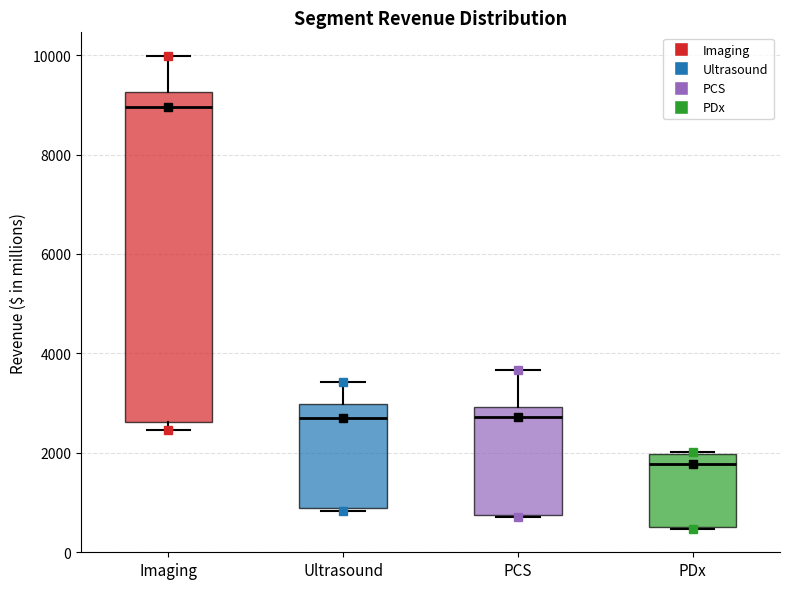

Comparing the boxes themselves (not the whiskers), which one is the tallest?

Imaging